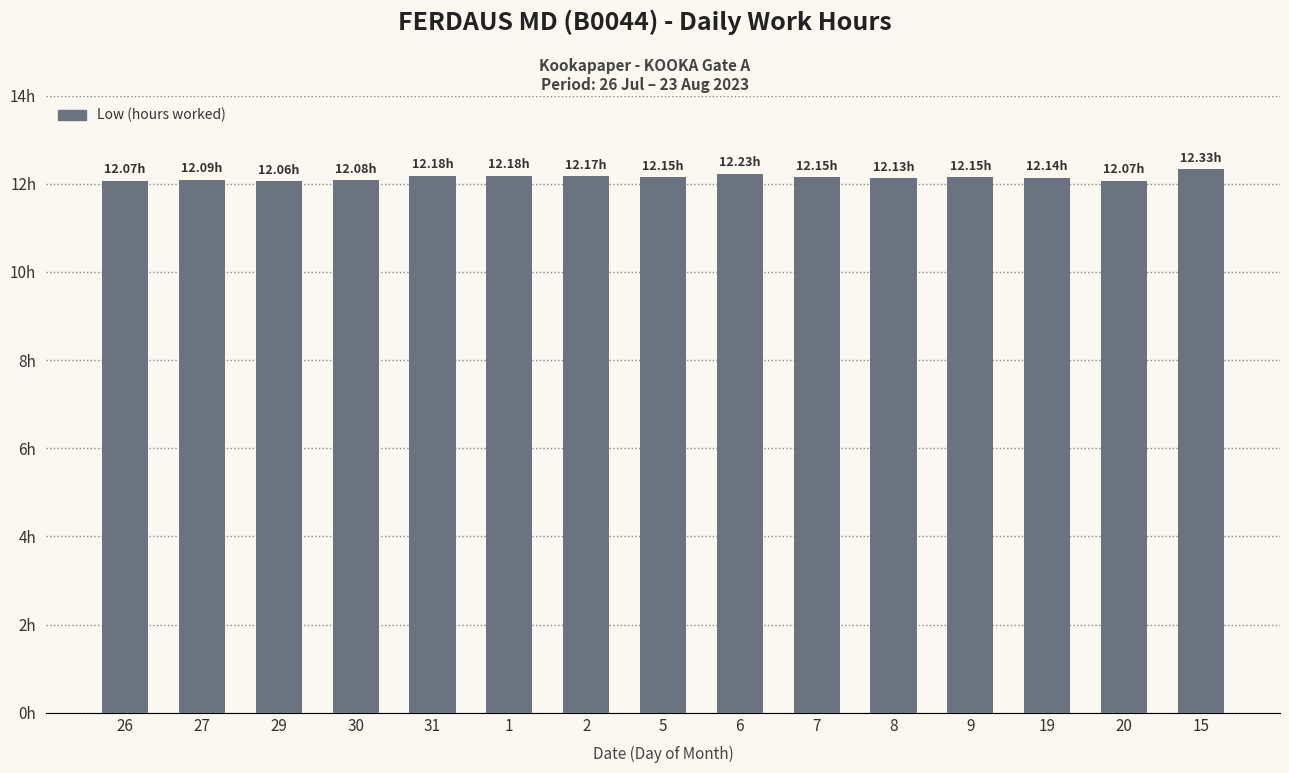

What is the smallest value displayed?

12.1